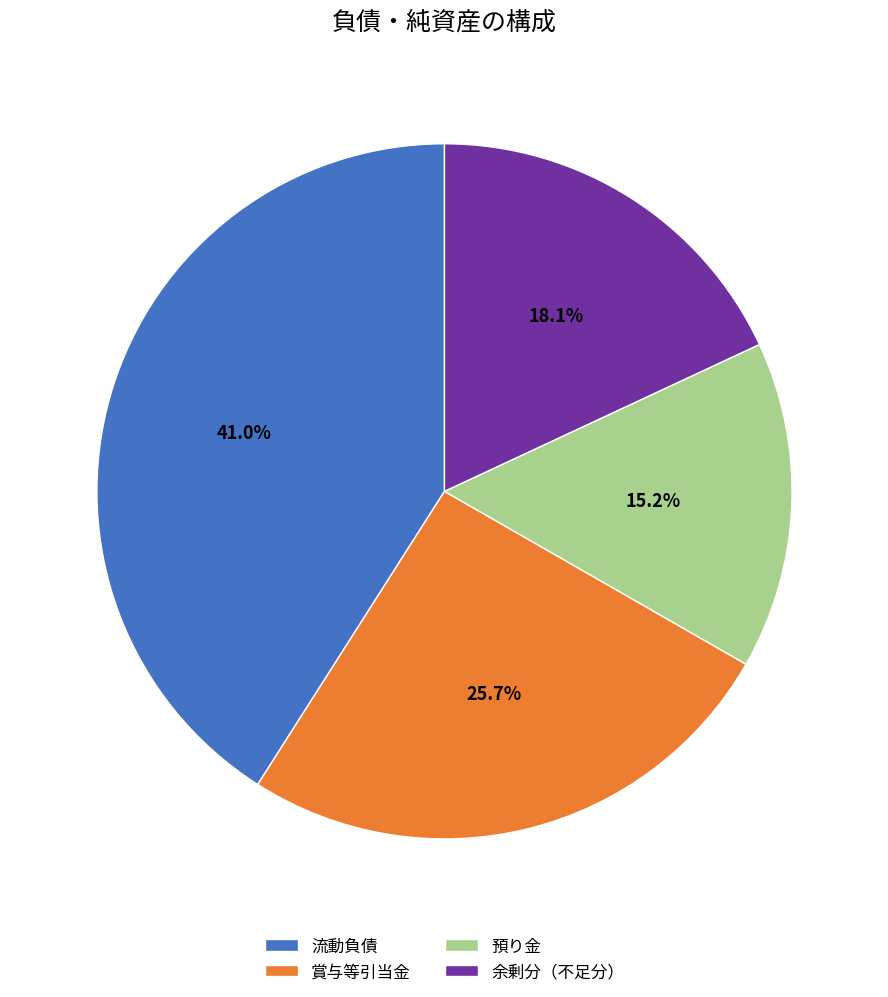

Does 賞与等引当金 represent more than half of the total?

No